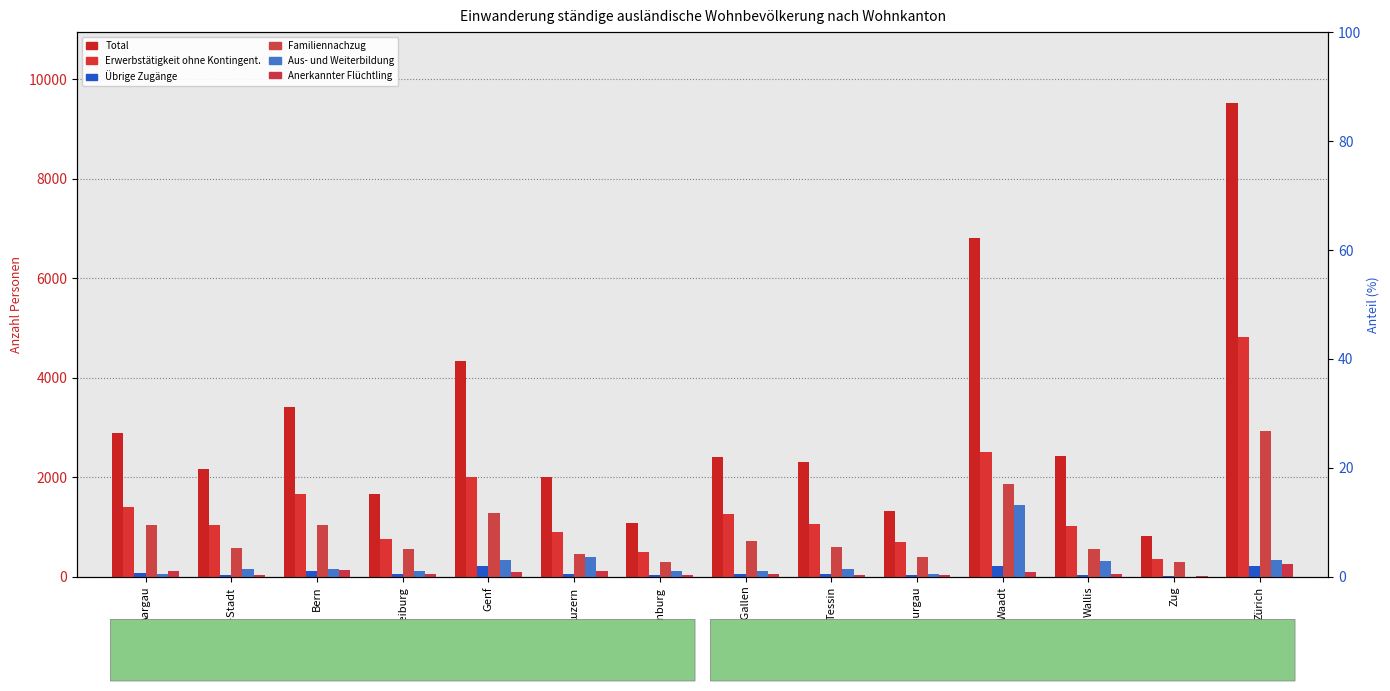

Reading right to left, extract all data points from this chart.

Total: 9523	820	2419	6816	1332	2314	2414	1072	2006	4339	1663	3416	2169	2892
Erwerbstätigkeit ohne Kontingent.: 4821	348	1013	2515	700	1053	1265	497	896	2012	754	1657	1041	1407
Übrige Zugänge: 225	21	43	213	31	54	47	41	48	207	58	114	45	85
Familiennachzug: 2932	303	565	1866	390	591	723	296	452	1287	565	1037	584	1042
Aus- und Weiterbildung: 332	3	321	1446	63	149	120	112	402	328	112	151	164	46
Anerkannter Flüchtling: 264	17	59	105	37	42	64	30	107	95	49	140	40	124